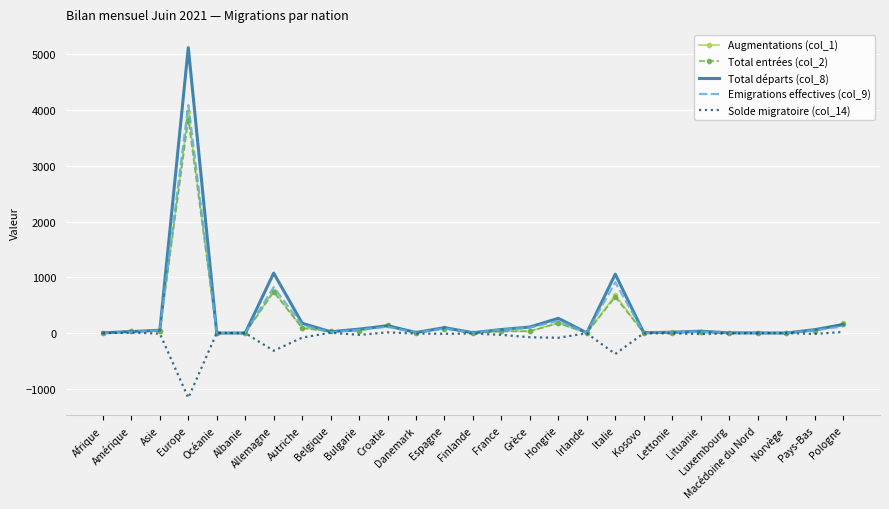

What is the difference between the maximum and second lowest values in the Total départs (col_8) series?

5119